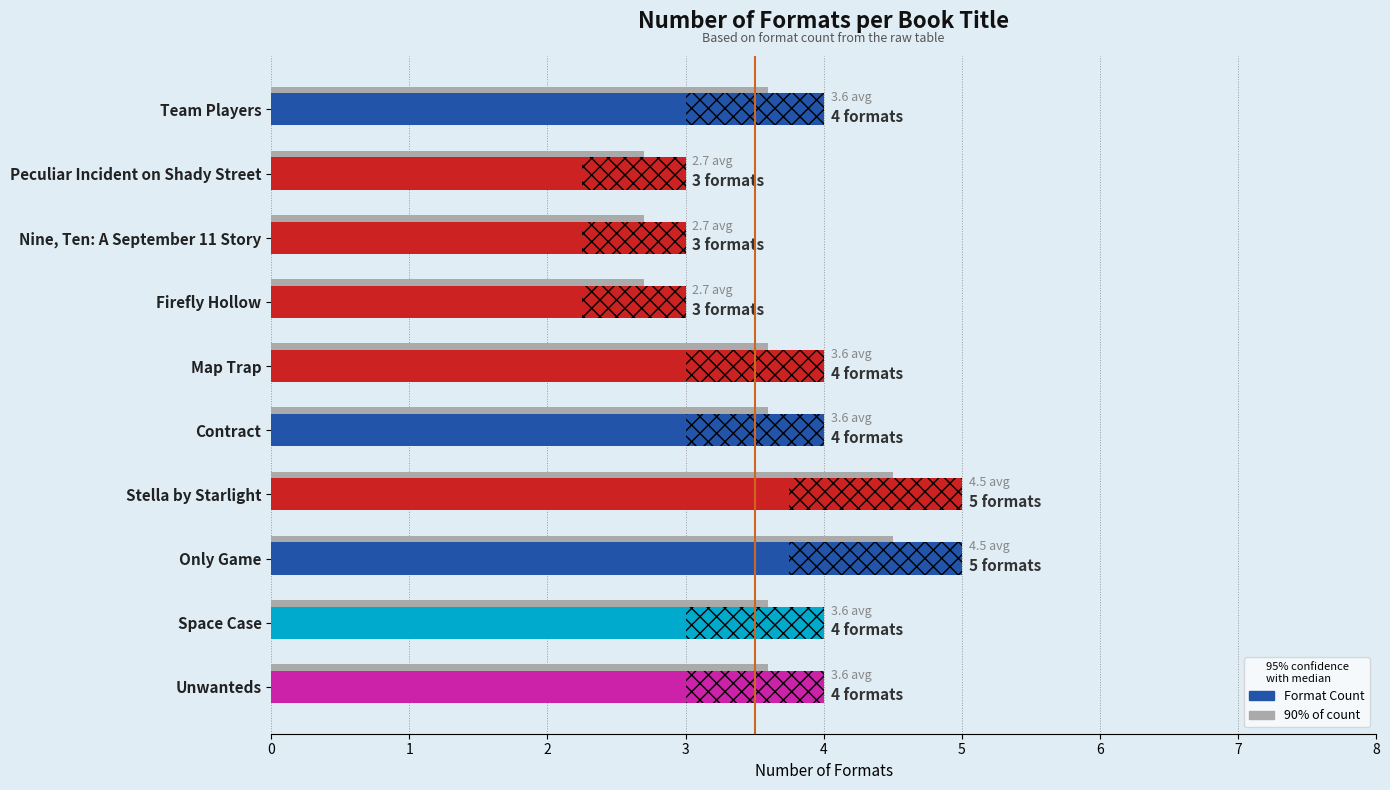

The chart shows a value of 7 at Team Players. True or false?

False